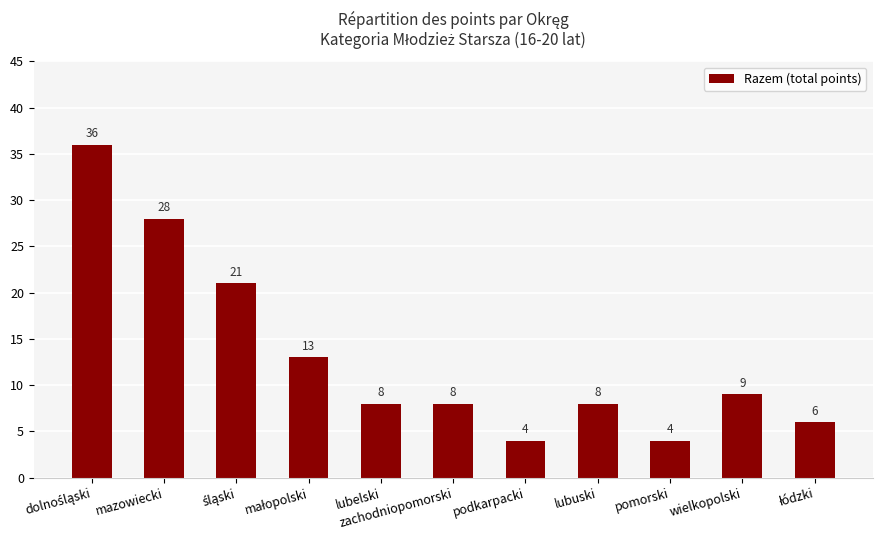

What is the sum of the values at pomorski and lubuski?

12